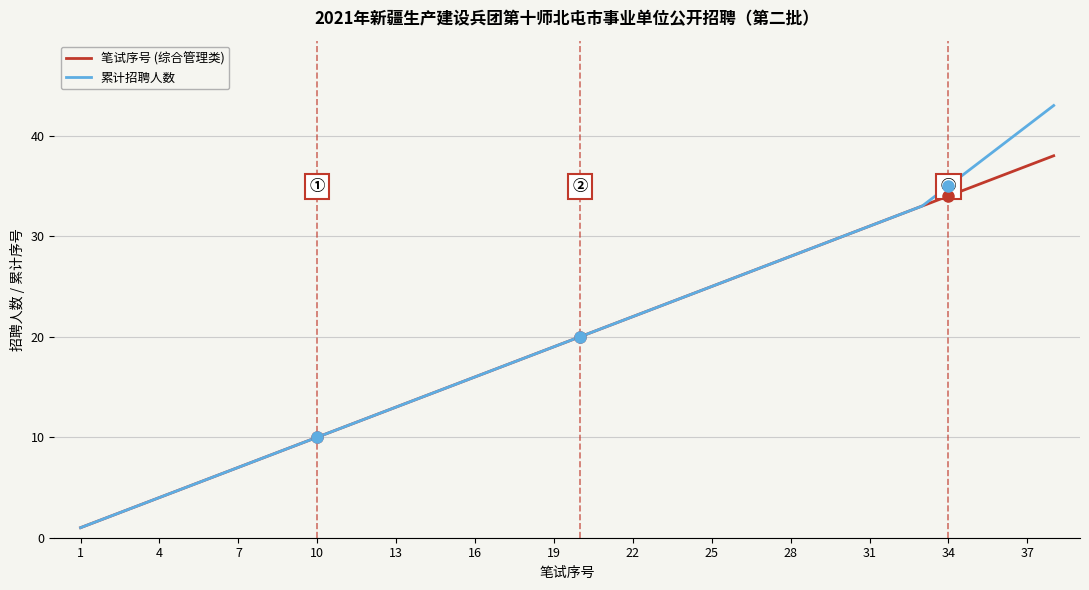

How many distinct data groups are displayed?

2